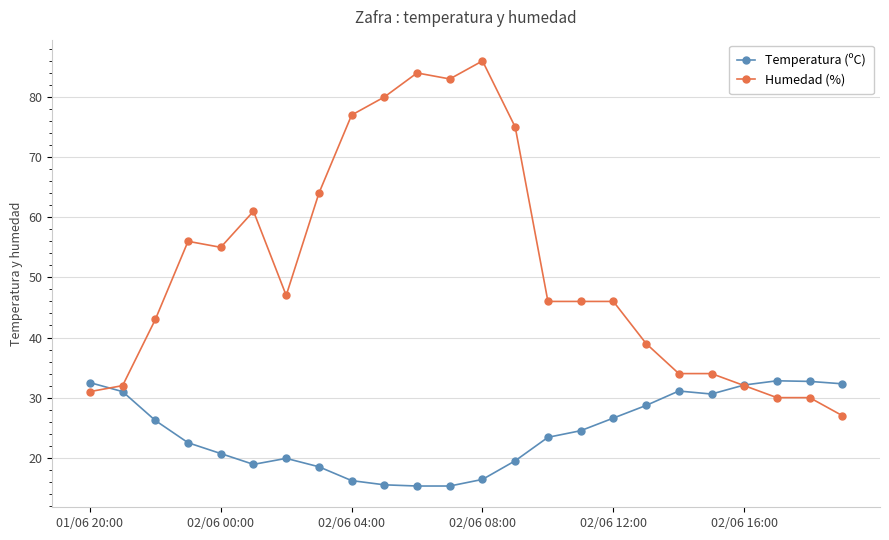

Which series has the largest total across all categories?

Humedad (%)